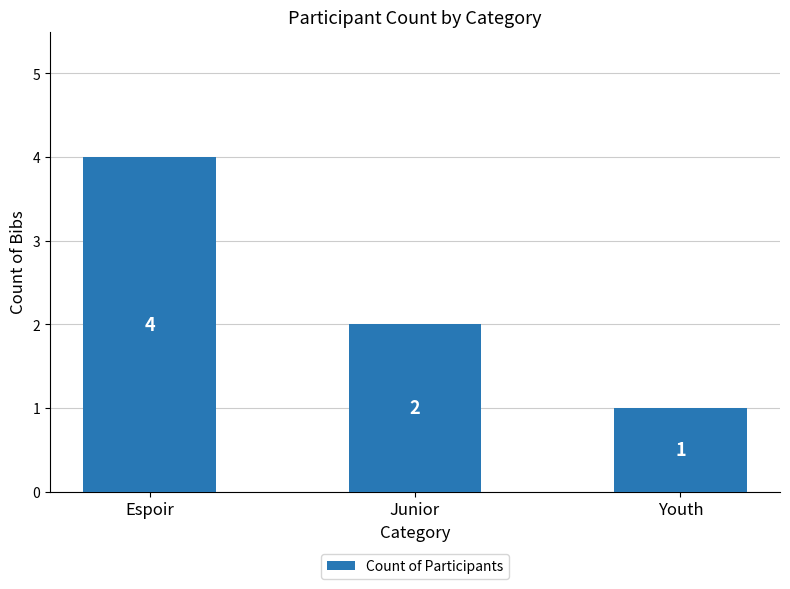

What is the value of the 3rd bar from the left?

1